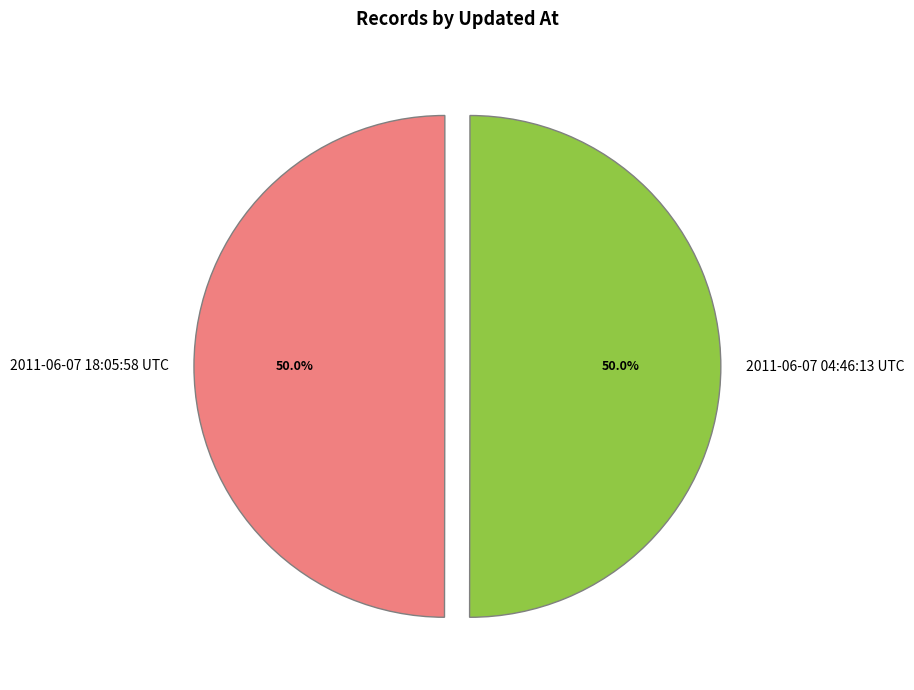

Approximately how many times larger is the value at 2011-06-07 18:05:58 UTC compared to 2011-06-07 04:46:13 UTC?

1.0